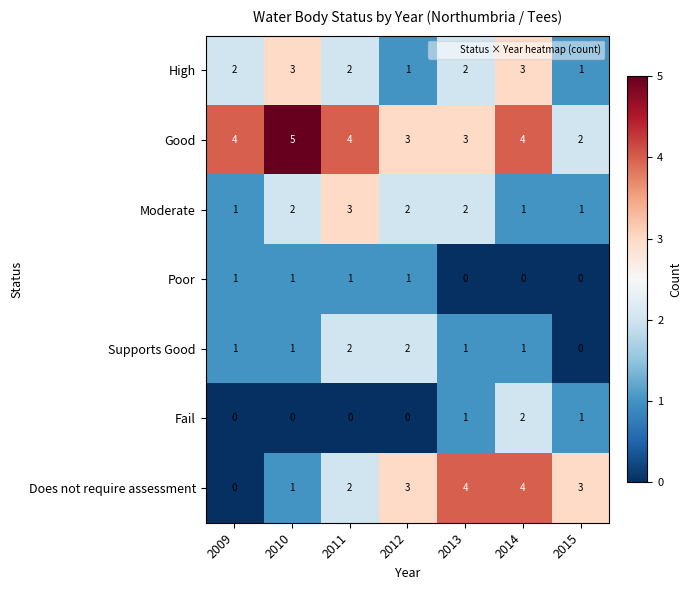

Where is Does not require assessment nearest to the value 2?

2011